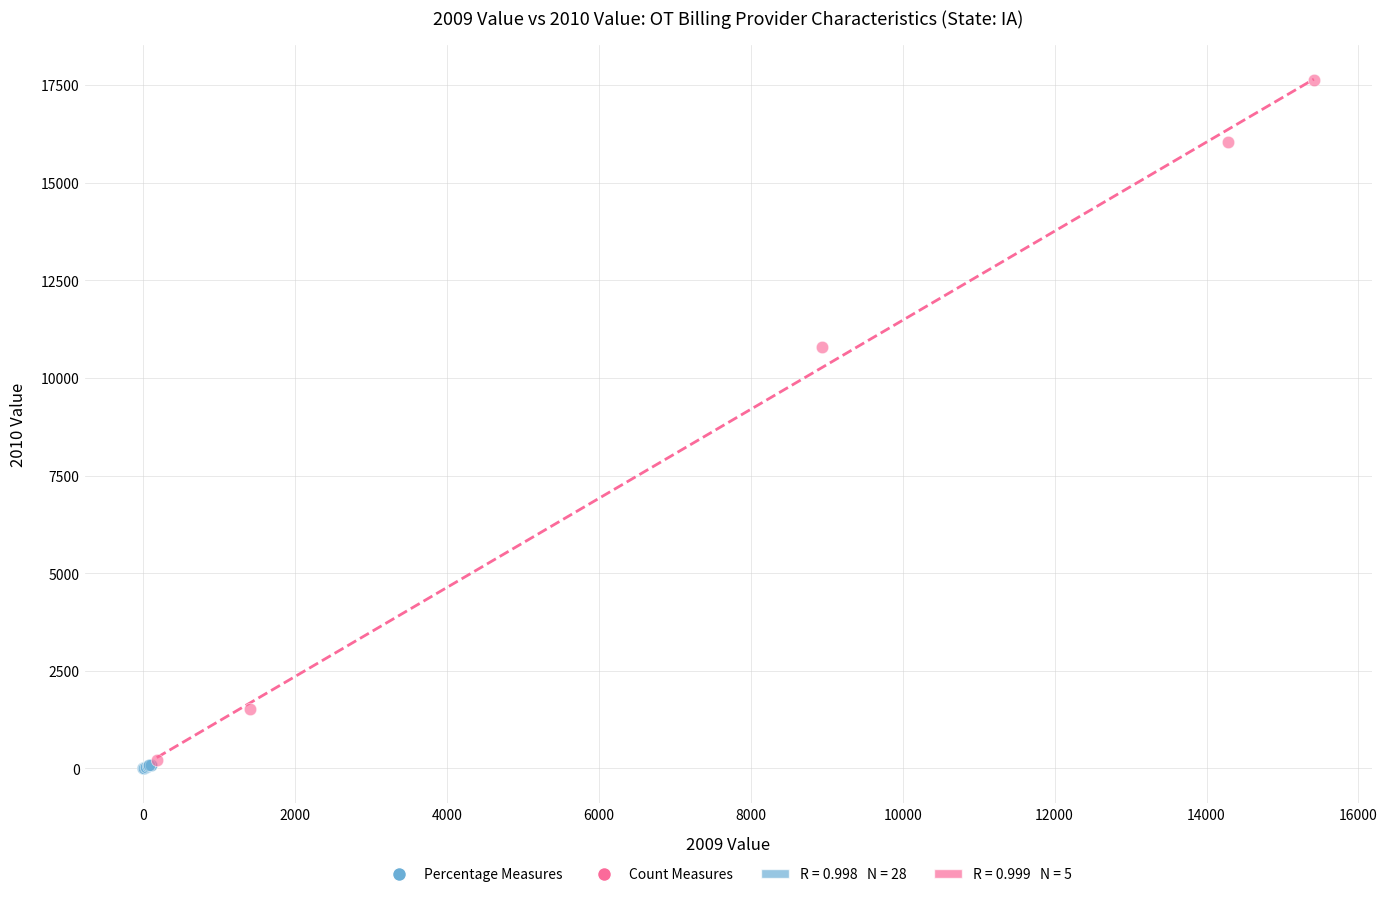

Which series reaches the maximum Y coordinate?

Count Measures